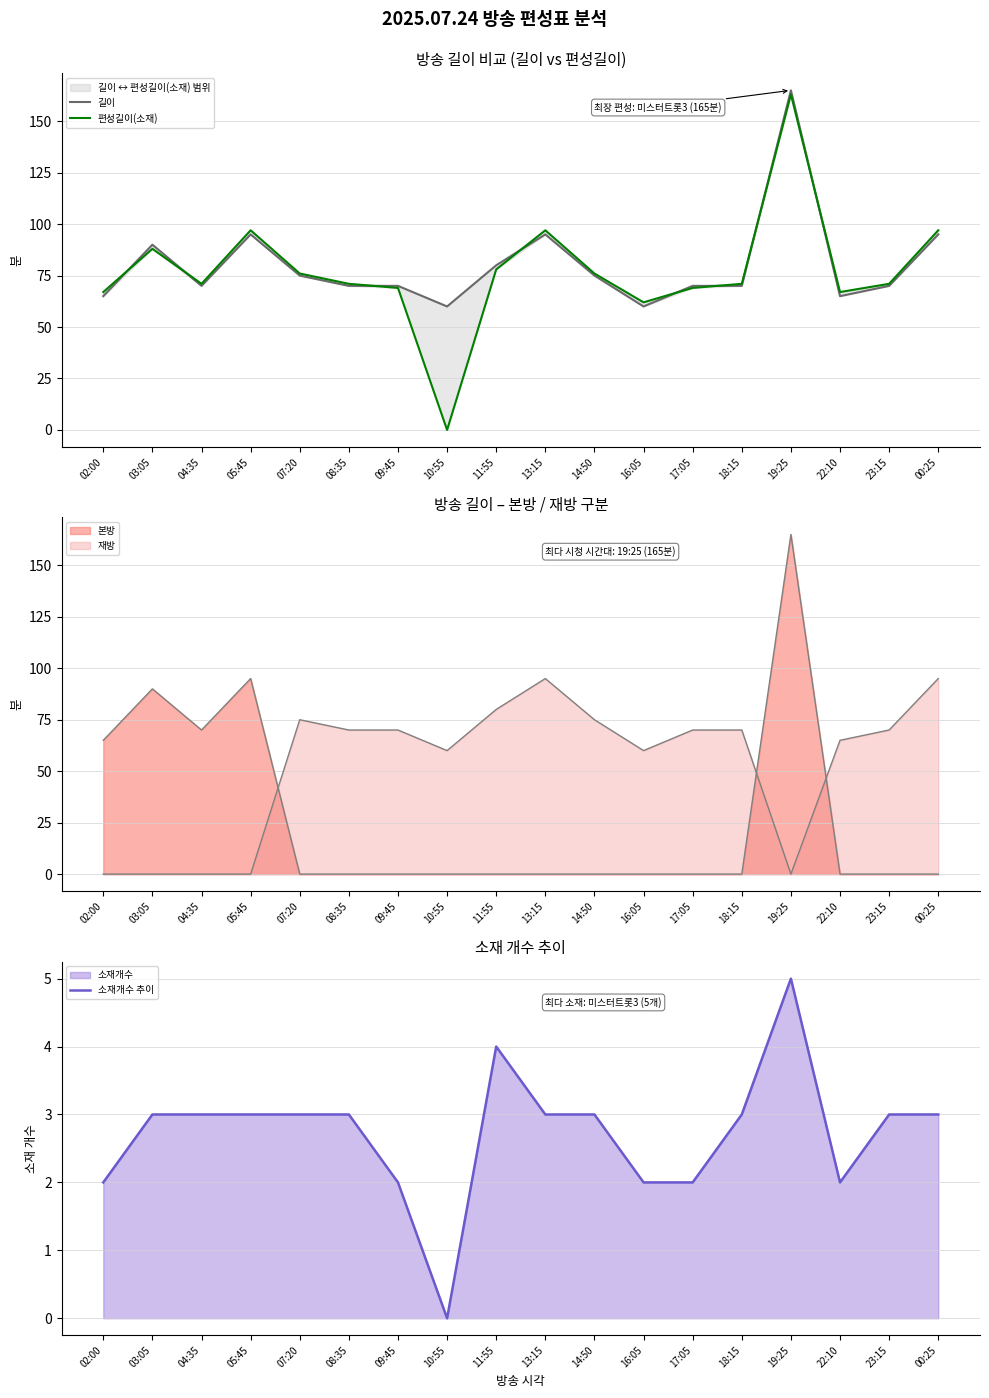

Reading right to left, transcribe all the data shown in this chart.

길이: 00:25=95	23:15=70	22:10=65	19:25=165	18:15=70	17:05=70	16:05=60	14:50=75	13:15=95	11:55=80	10:55=60	09:45=70	08:35=70	07:20=75	05:45=95	04:35=70	03:05=90	02:00=65
편성길이(소재): 00:25=97	23:15=71	22:10=67	19:25=163	18:15=71	17:05=69	16:05=62	14:50=76	13:15=97	11:55=78	10:55=0	09:45=69	08:35=71	07:20=76	05:45=97	04:35=71	03:05=88	02:00=67
소재개수 추이: 00:25=3	23:15=3	22:10=2	19:25=5	18:15=3	17:05=2	16:05=2	14:50=3	13:15=3	11:55=4	10:55=0	09:45=2	08:35=3	07:20=3	05:45=3	04:35=3	03:05=3	02:00=2